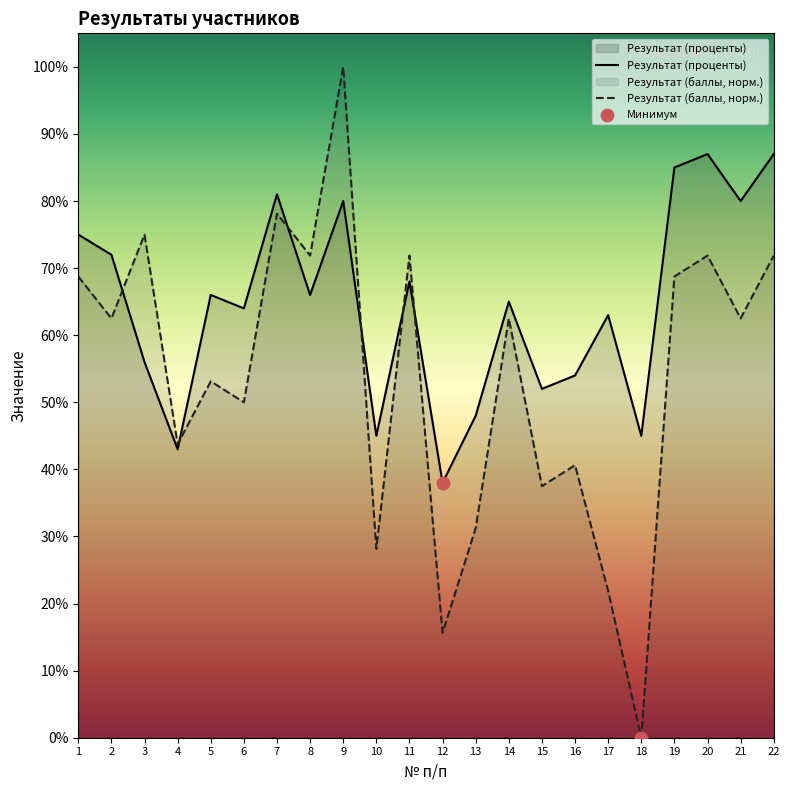

Is the value of Результат (проценты) at 9 greater than the value of Результат (баллы) at 2?

Yes